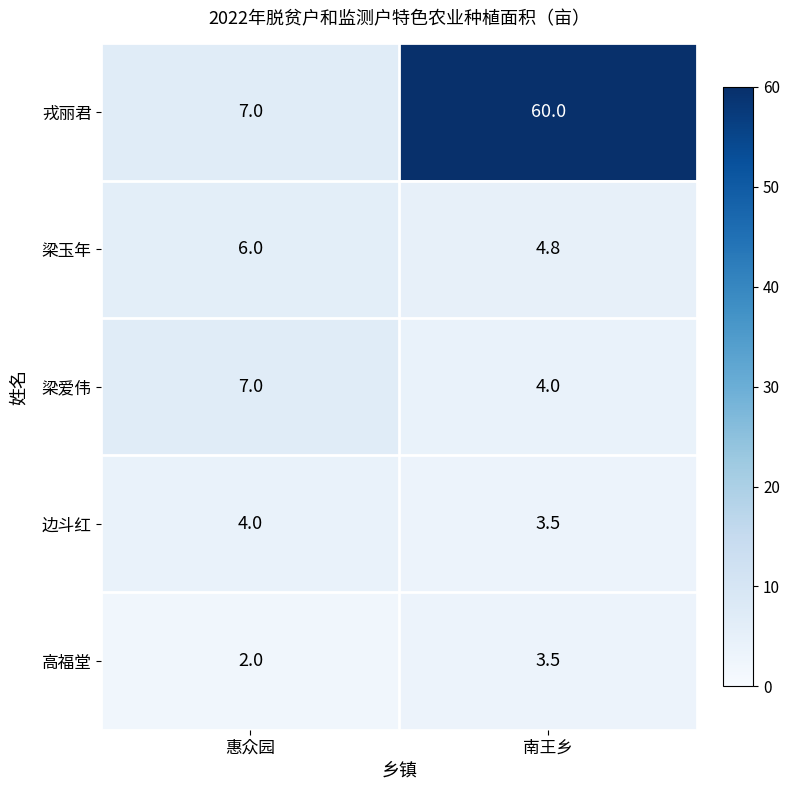

Read the 梁爱伟 value at 南王乡.

4.0